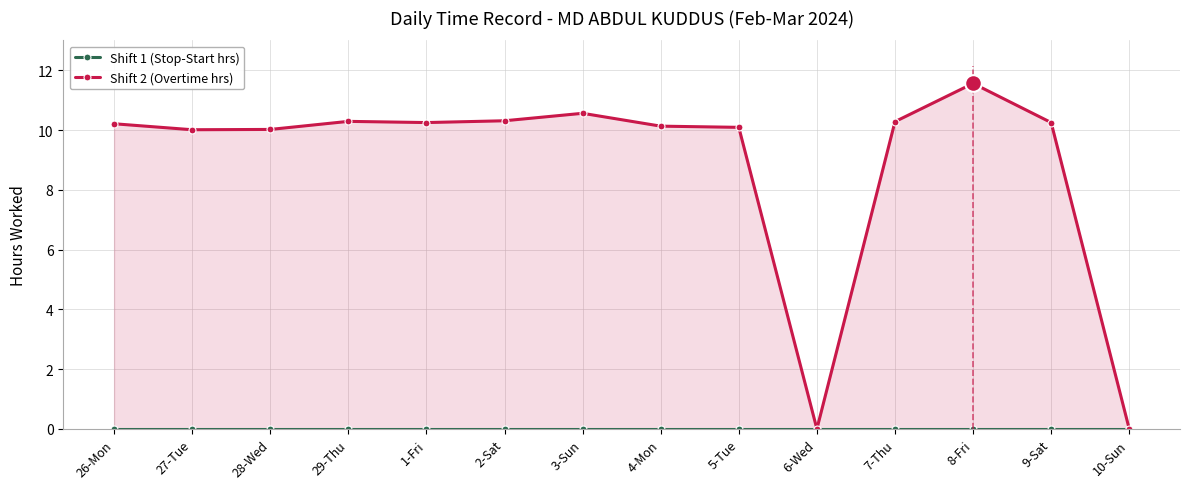

True or false: Shift 2 (Overtime hrs) and Shift 1 (Stop-Start hrs) intersect in this chart.

False